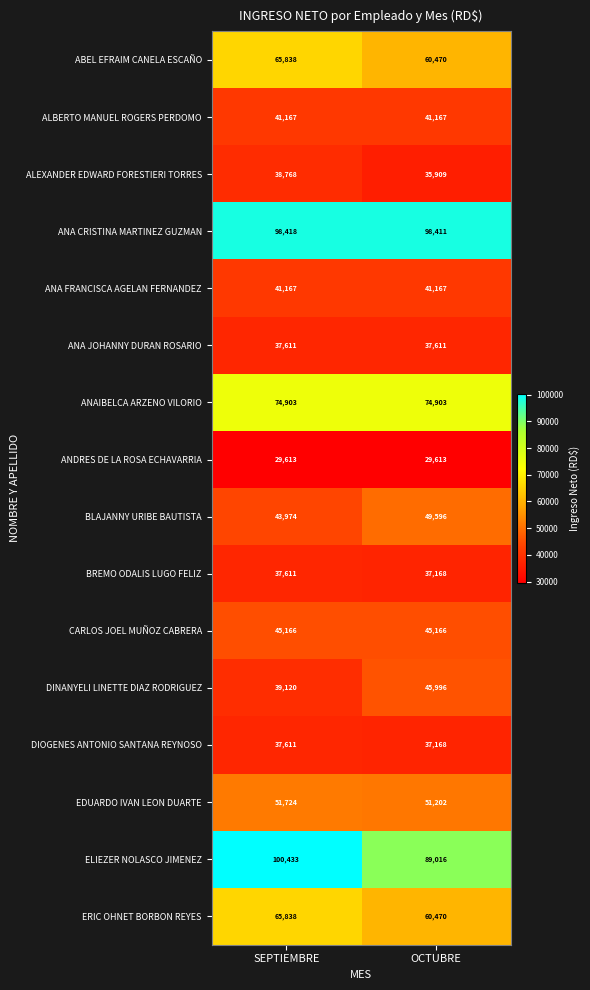

Which series changed the most between SEPTIEMBRE and OCTUBRE?

ELIEZER NOLASCO JIMENEZ